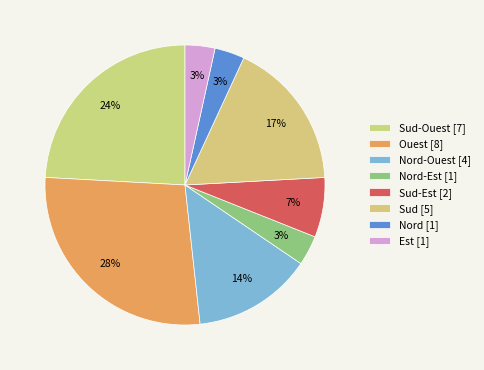

Count the number of slices in the pie.

8